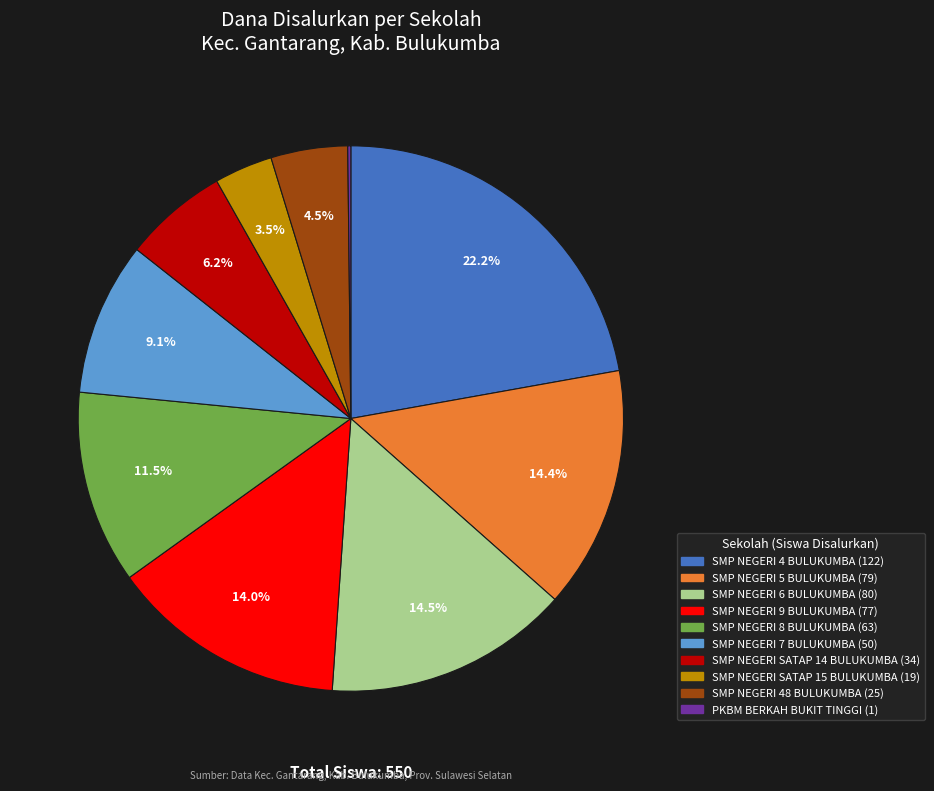

How much of the chart is everything except SMP NEGERI SATAP 14 BULUKUMBA?

93.8%